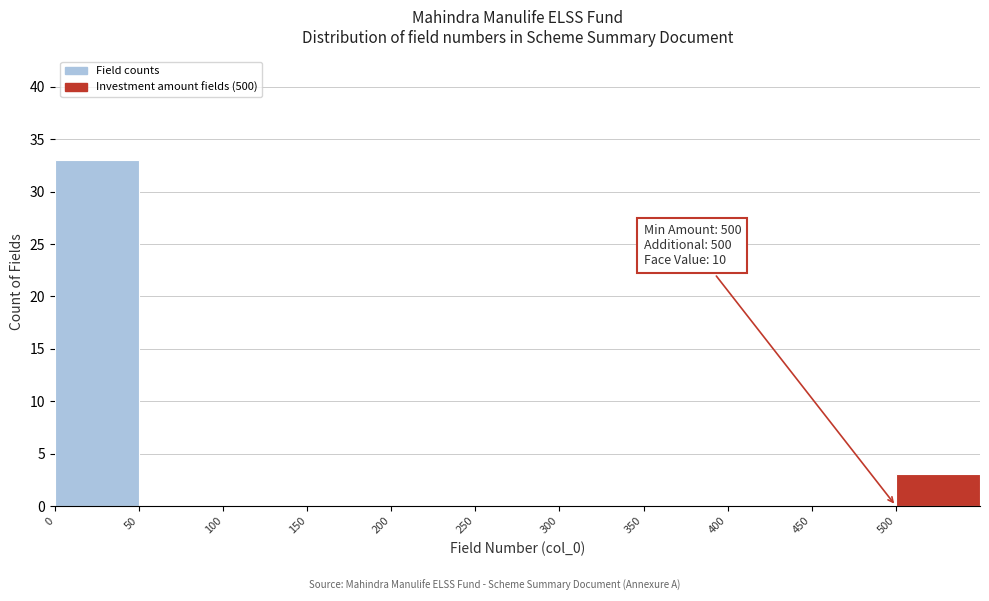

Over which range of the x-axis is the bar tallest?

0 to 50